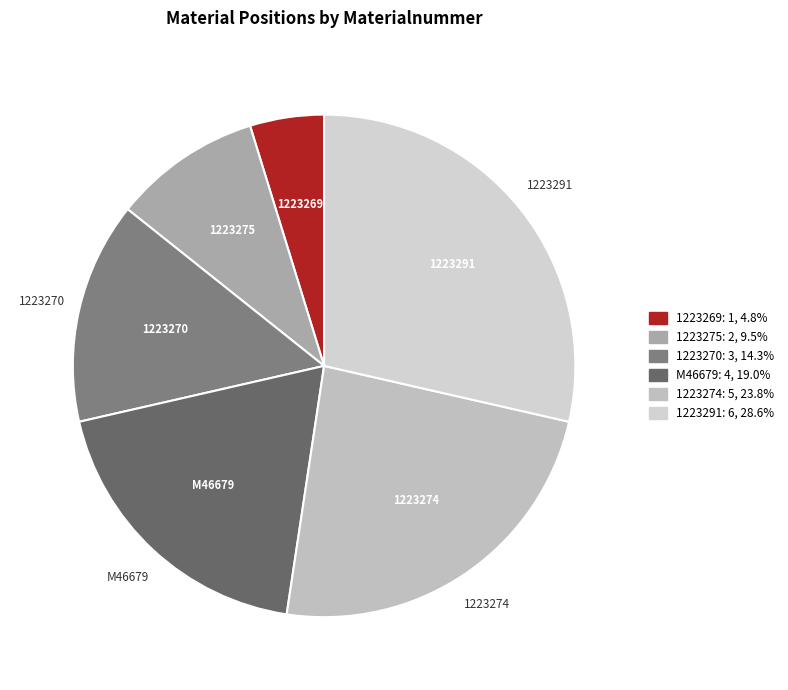

How many slices are in this pie chart?

6